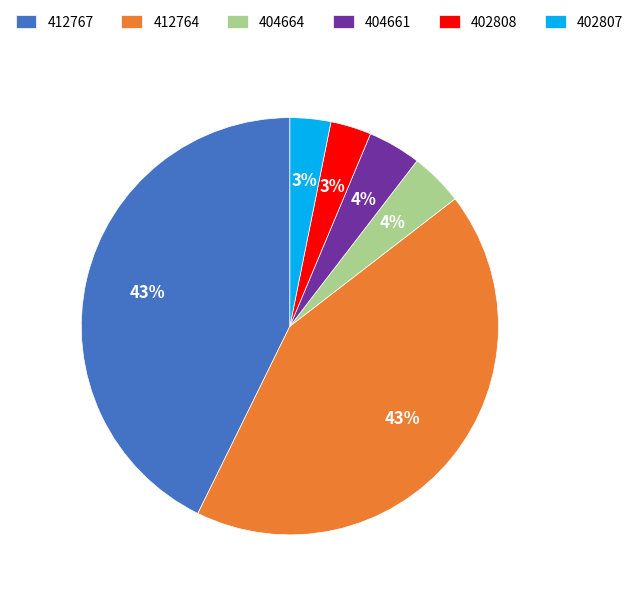

Which has a higher value, 402807 or 412767?

412767